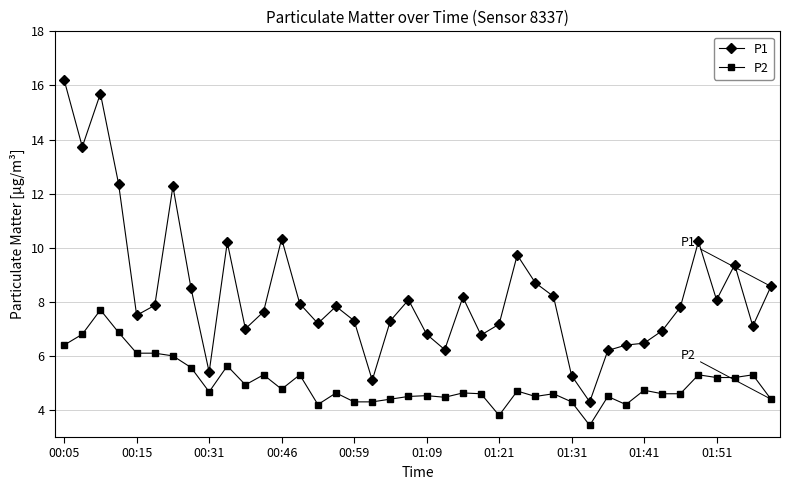

True or false: P2 and P1 intersect in this chart.

False